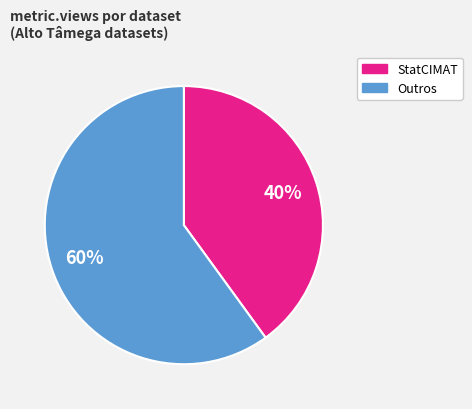

Which category accounts for the majority?

Outros